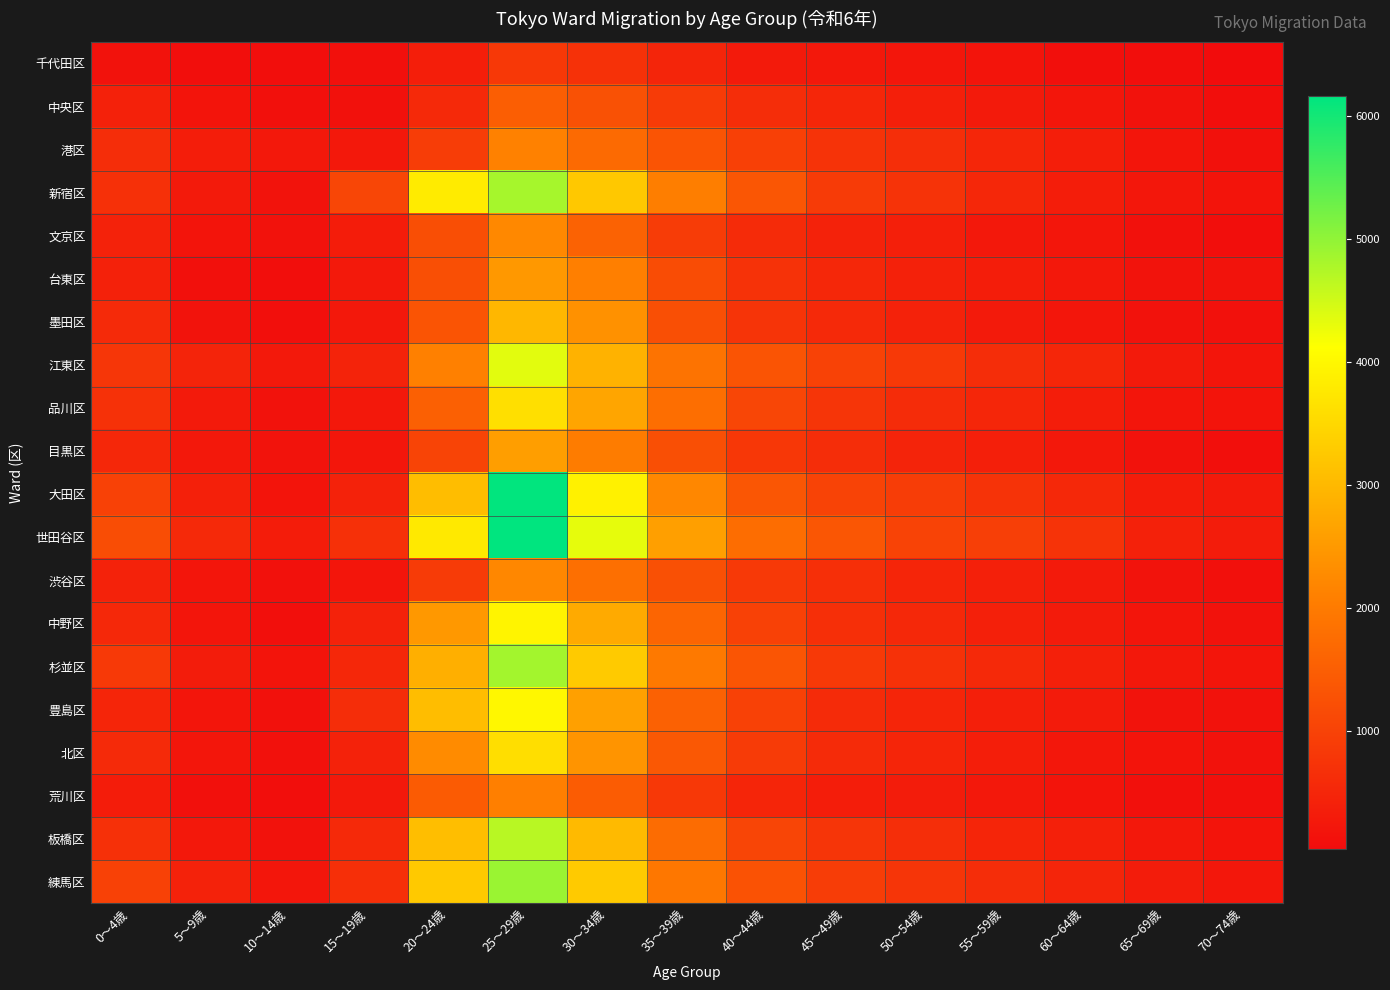

Reading left to right, transcribe all the data shown in this chart.

千代田区: 0～4歳=146	5～9歳=72	10～14歳=78	15～19歳=101	20～24歳=372	25～29歳=825	30～34歳=701	35～39歳=471	40～44歳=295	45～49歳=250	50～54歳=224	55～59歳=172	60～64歳=98	65～69歳=71	70～74歳=39
中央区: 0～4歳=418	5～9歳=171	10～14歳=118	15～19歳=127	20～24歳=548	25～29歳=1506	30～34歳=1260	35～39歳=873	40～44歳=618	45～49歳=500	50～54歳=379	55～59歳=302	60～64歳=225	65～69歳=136	70～74歳=68
港区: 0～4歳=617	5～9歳=339	10～14歳=246	15～19歳=258	20～24歳=916	25～29歳=2108	30～34歳=1704	35～39歳=1309	40～44歳=960	45～49歳=721	50～54歳=640	55～59歳=497	60～64歳=369	65～69歳=202	70～74歳=126
新宿区: 0～4歳=674	5～9歳=299	10～14歳=170	15～19歳=1063	20～24歳=3799	25～29歳=4829	30～34歳=3251	35～39歳=2068	40～44歳=1350	45～49歳=872	50～54歳=739	55～59歳=516	60～64歳=348	65～69歳=241	70～74歳=176
文京区: 0～4歳=439	5～9歳=187	10～14歳=142	15～19歳=328	20～24歳=1220	25～29歳=2232	30～34歳=1570	35～39歳=896	40～44歳=598	45～49歳=435	50～54歳=374	55～59歳=253	60～64歳=221	65～69歳=133	70～74歳=78
台東区: 0～4歳=415	5～9歳=111	10～14歳=73	15～19歳=270	20～24歳=1228	25～29歳=2483	30～34歳=2094	35～39歳=1164	40～44歳=718	45～49歳=513	50～54歳=416	55～59歳=338	60～64歳=261	65～69歳=159	70～74歳=161
墨田区: 0～4歳=567	5～9歳=160	10～14歳=93	15～19歳=258	20～24歳=1323	25～29歳=2977	30～34歳=2379	35～39歳=1230	40～44歳=747	45～49歳=542	50～54歳=438	55～59歳=293	60～64歳=208	65～69歳=156	70～74歳=123
江東区: 0～4歳=786	5～9歳=469	10～14歳=277	15～19歳=451	20～24歳=2102	25～29歳=4350	30～34歳=2886	35～39歳=1860	40～44歳=1321	45～49歳=997	50～54歳=831	55～59歳=623	60～64歳=495	65～69歳=300	70～74歳=196
品川区: 0～4歳=694	5～9歳=301	10～14歳=146	15～19歳=249	20～24歳=1525	25～29歳=3623	30～34歳=2689	35～39歳=1782	40～44歳=1077	45～49歳=772	50～54歳=602	55～59歳=500	60～64歳=338	65～69歳=199	70～74歳=175
目黒区: 0～4歳=509	5～9歳=258	10～14歳=168	15～19歳=209	20～24歳=1036	25～29歳=2584	30～34歳=2025	35～39歳=1226	40～44歳=815	45～49歳=622	50～54歳=467	55～59歳=382	60～64歳=254	65～69歳=145	70～74歳=98
大田区: 0～4歳=972	5～9歳=399	10～14歳=185	15～19歳=434	20～24歳=3074	25～29歳=6144	30～34歳=3903	35～39歳=2214	40～44歳=1356	45～49歳=1021	50～54歳=901	55～59歳=742	60～64歳=537	65～69歳=333	70～74歳=297
世田谷区: 0～4歳=1191	5～9歳=561	10～14歳=332	15～19歳=682	20～24歳=3782	25～29歳=6162	30～34歳=4319	35～39歳=2594	40～44歳=1764	45～49歳=1364	50～54歳=1027	55～59歳=957	60～64歳=733	65～69歳=420	70～74歳=322
渋谷区: 0～4歳=437	5～9歳=200	10～14歳=133	15～19歳=203	20～24歳=886	25～29歳=2204	30～34歳=1787	35～39歳=1249	40～44歳=850	45～49歳=655	50～54歳=485	55～59歳=393	60～64歳=279	65～69歳=163	70～74歳=111
中野区: 0～4歳=540	5～9歳=205	10～14歳=90	15～19歳=437	20～24歳=2481	25～29歳=3942	30～34歳=2767	35～39歳=1606	40～44歳=995	45～49歳=671	50～54歳=532	55～59歳=399	60～64歳=305	65～69歳=195	70～74歳=155
杉並区: 0～4歳=848	5～9歳=325	10～14歳=182	15～19歳=528	20～24歳=2842	25～29歳=4852	30～34歳=3277	35～39歳=1977	40～44歳=1337	45～49歳=834	50～54歳=685	55～59歳=562	60～64歳=399	65～69歳=265	70～74歳=200
豊島区: 0～4歳=493	5～9歳=197	10～14歳=124	15～19歳=624	20～24歳=3075	25～29歳=4007	30～34歳=2606	35～39歳=1554	40～44歳=972	45～49歳=594	50～54歳=485	55～59歳=382	60～64歳=304	65～69歳=159	70～74歳=146
北区: 0～4歳=569	5～9歳=217	10～14歳=126	15～19歳=431	20～24歳=2269	25～29歳=3597	30～34歳=2409	35～39歳=1402	40～44歳=868	45～49歳=585	50～54歳=487	55～59歳=363	60～64歳=240	65～69歳=180	70～74歳=146
荒川区: 0～4歳=334	5～9歳=122	10～14歳=83	15～19歳=278	20～24歳=1448	25～29歳=2087	30～34歳=1459	35～39歳=823	40～44歳=483	45～49歳=348	50～54歳=323	55～59歳=258	60～64歳=193	65～69歳=113	70～74歳=105
板橋区: 0～4歳=676	5～9歳=265	10～14歳=152	15～19歳=546	20～24歳=3090	25～29歳=4686	30～34歳=3026	35～39歳=1744	40～44歳=1055	45～49歳=770	50～54歳=639	55～59歳=492	60～64歳=389	65～69歳=246	70～74歳=194
練馬区: 0～4歳=975	5～9歳=422	10～14歳=211	15～19歳=660	20～24歳=3259	25～29歳=4929	30～34歳=3288	35～39歳=1931	40～44歳=1284	45～49歳=915	50～54歳=776	55～59歳=622	60～64歳=478	65～69歳=325	70～74歳=241